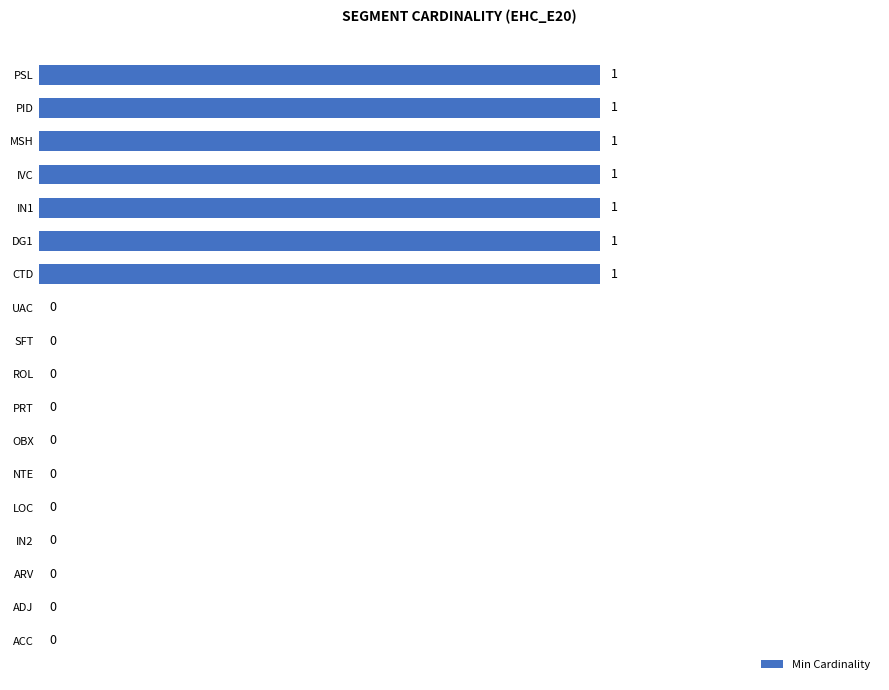

How many data points does each series have?

18